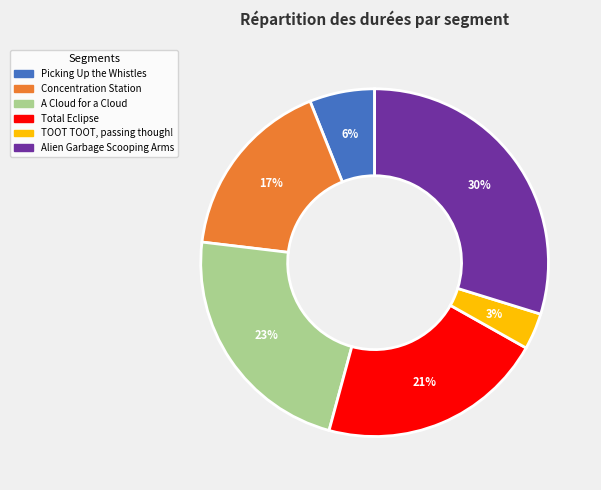

What percentage is the Total Eclipse slice, to the nearest percent?

21%